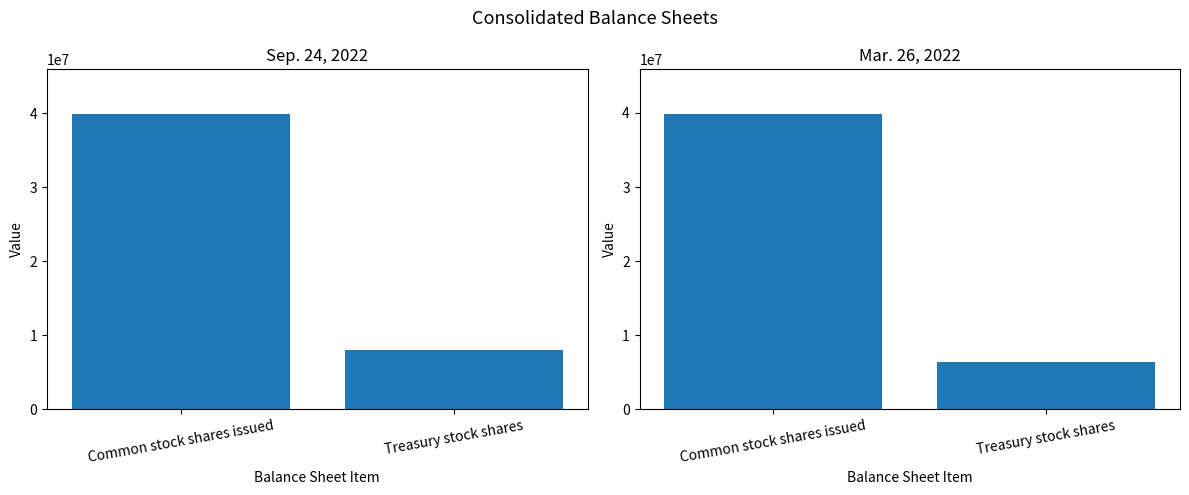

What is the approximate value of Sep. 24, 2022 at Treasury stock shares?

7977316